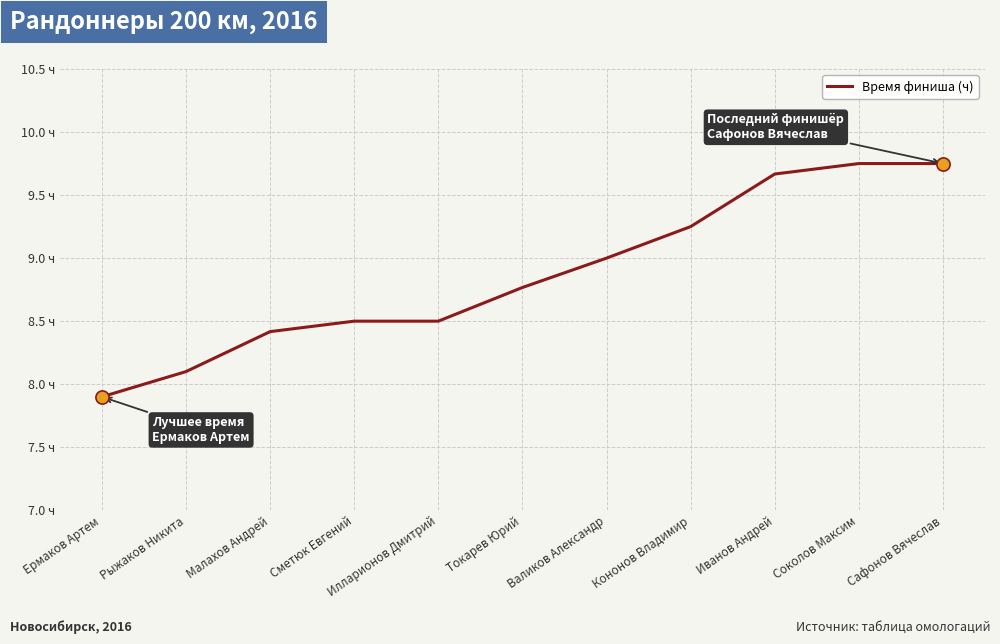

Which has a higher value, Токарев Юрий or Валиков Александр?

Валиков Александр